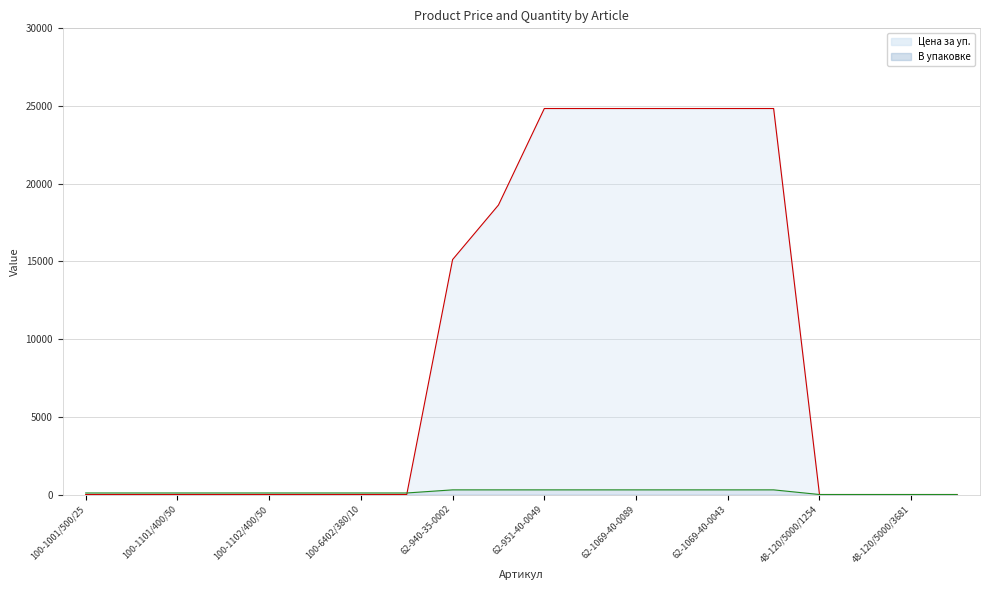

What is the maximum value shown in the chart?

24840